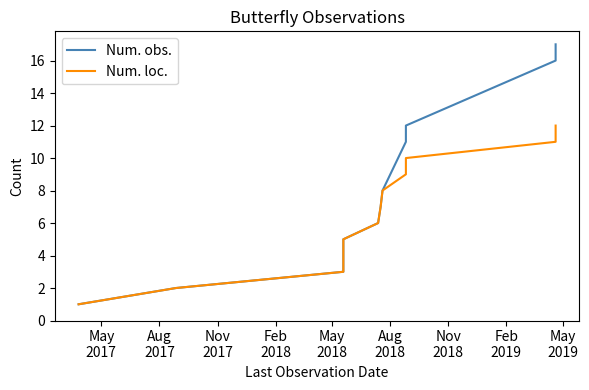

At how many categories does at least one series exceed 4?

8